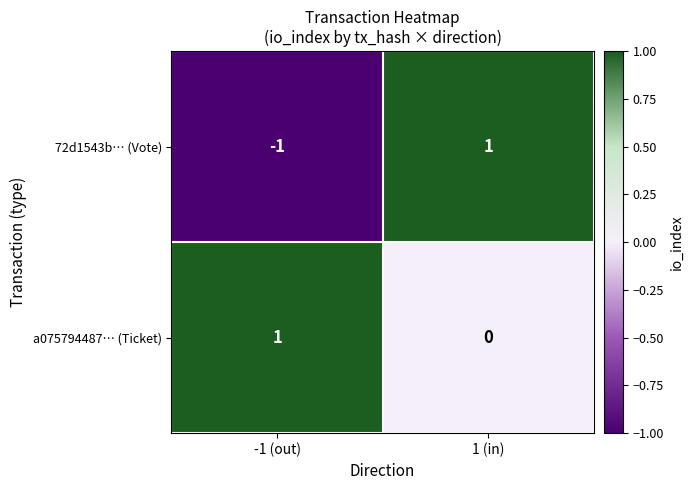

Reading left to right, extract all data points from this chart.

72d1543b… (Vote): -1	1
a075794487… (Ticket): 1	0